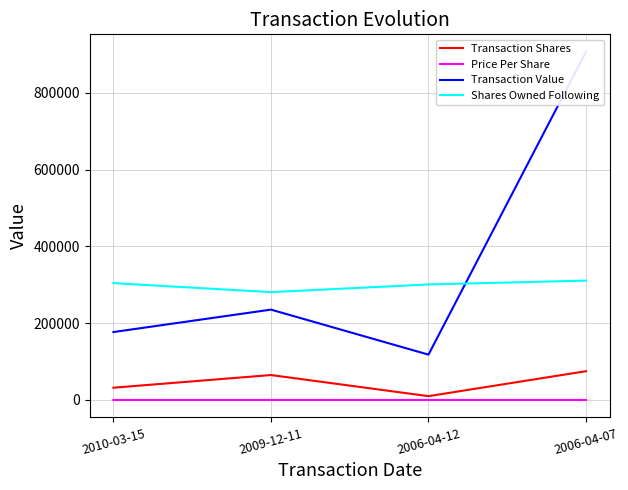

What is the difference between the highest and lowest values at 2006-04-07?

906937.9